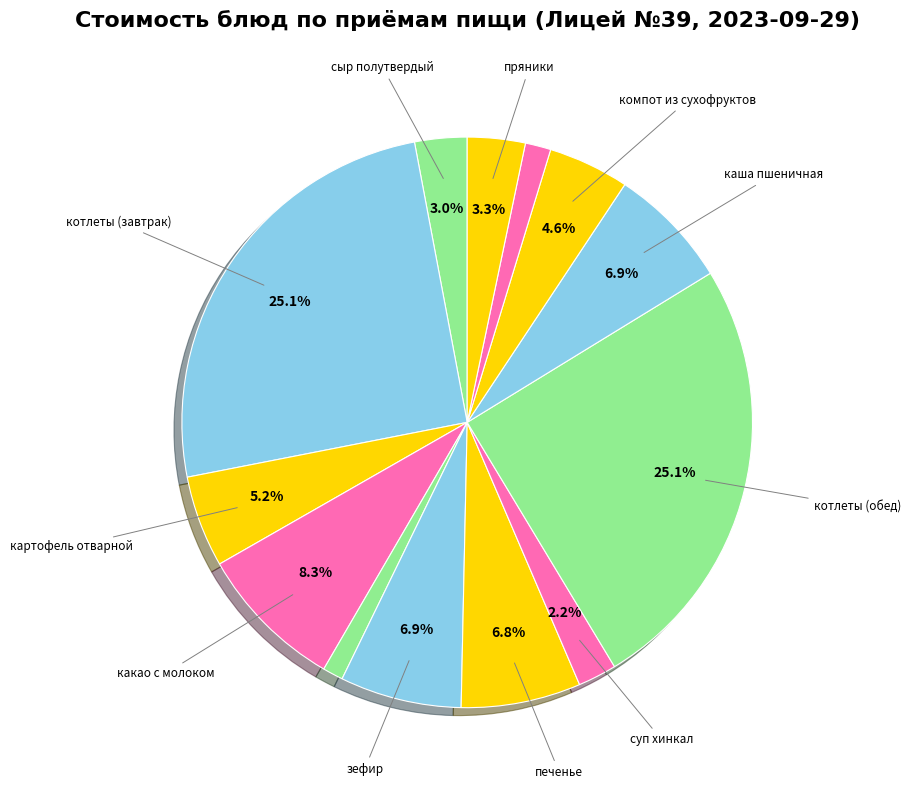

To the nearest percent, what is the average slice percentage?

8%